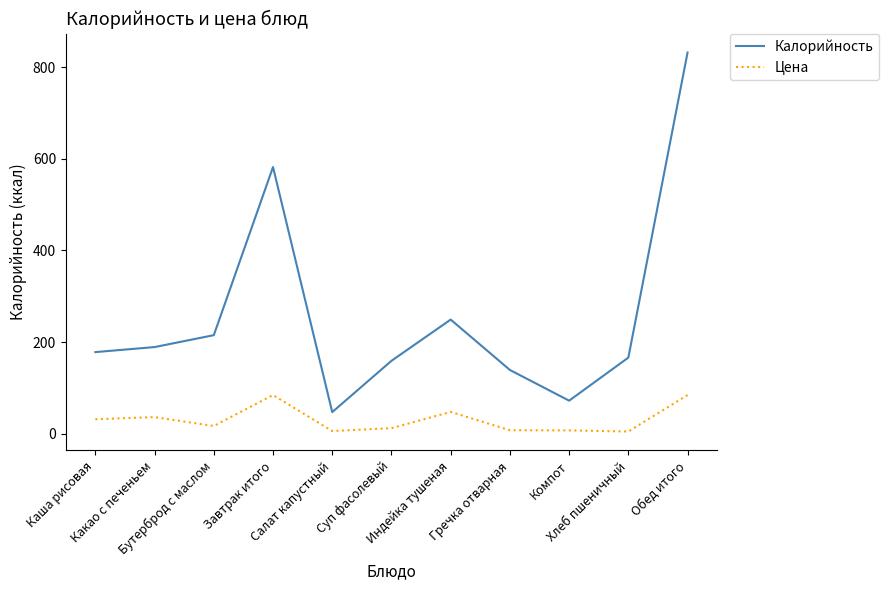

Which series has the largest range (max minus min)?

Калорийность